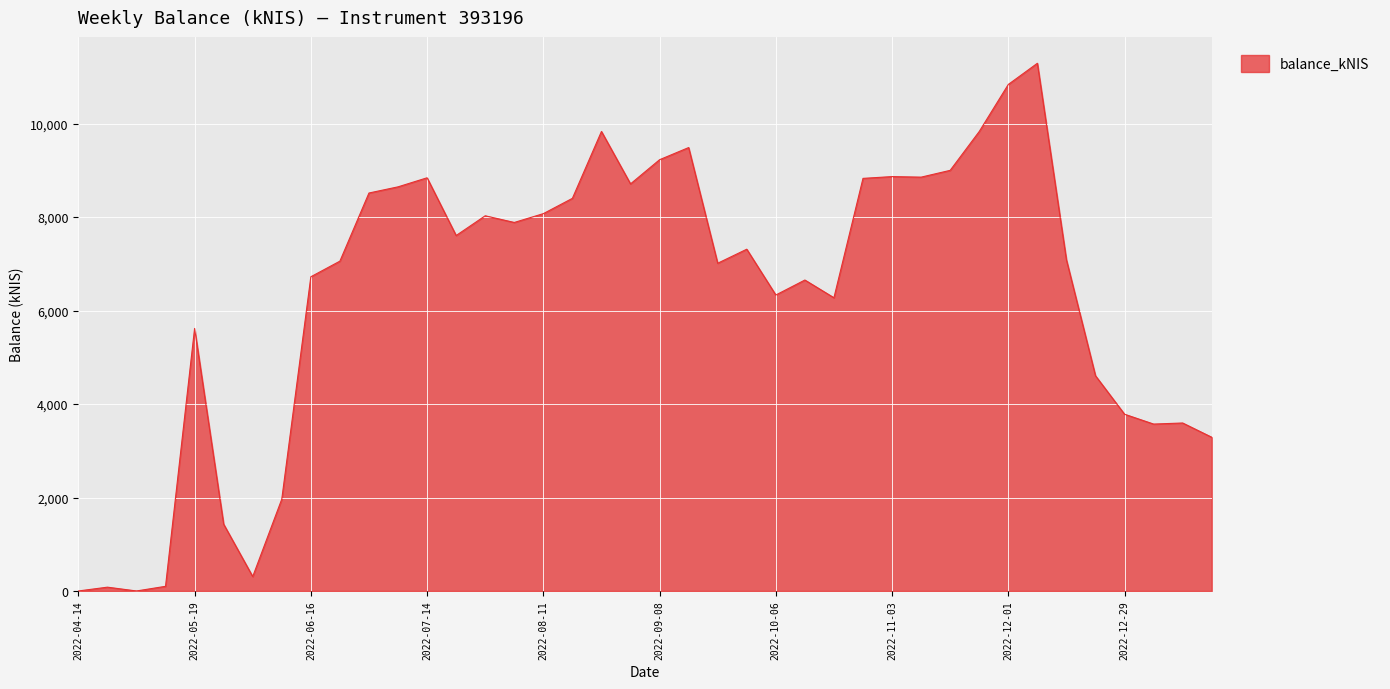

What is the difference between the maximum and minimum values?

11292.7